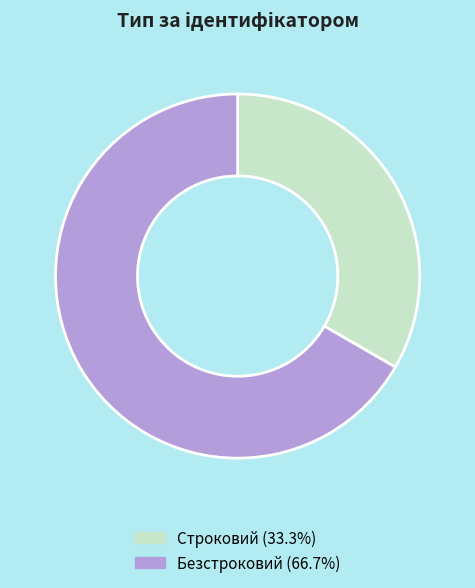

Which category has the smallest portion of the pie?

Строковий